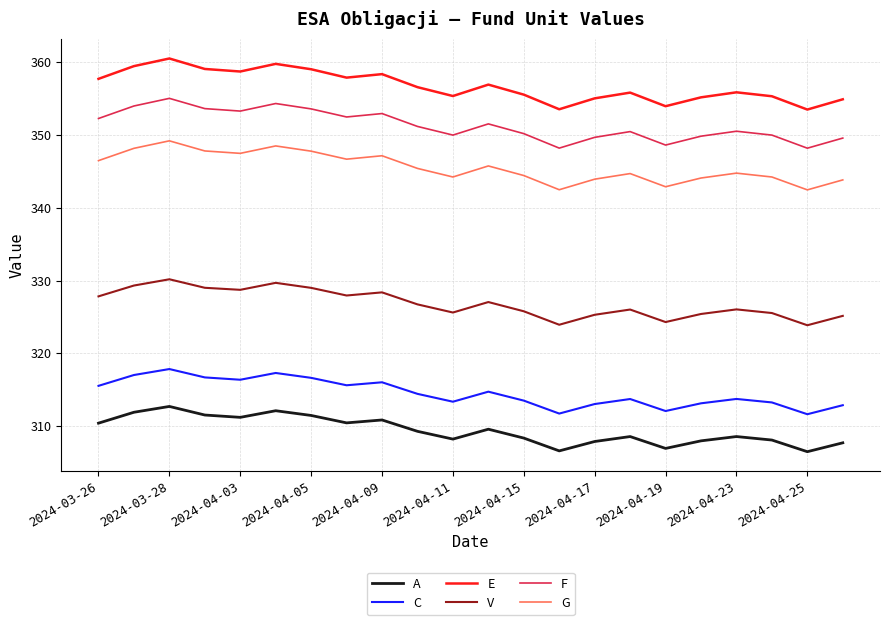

Rank the series by their maximum value, from highest to lowest.

E, F, G, V, C, A